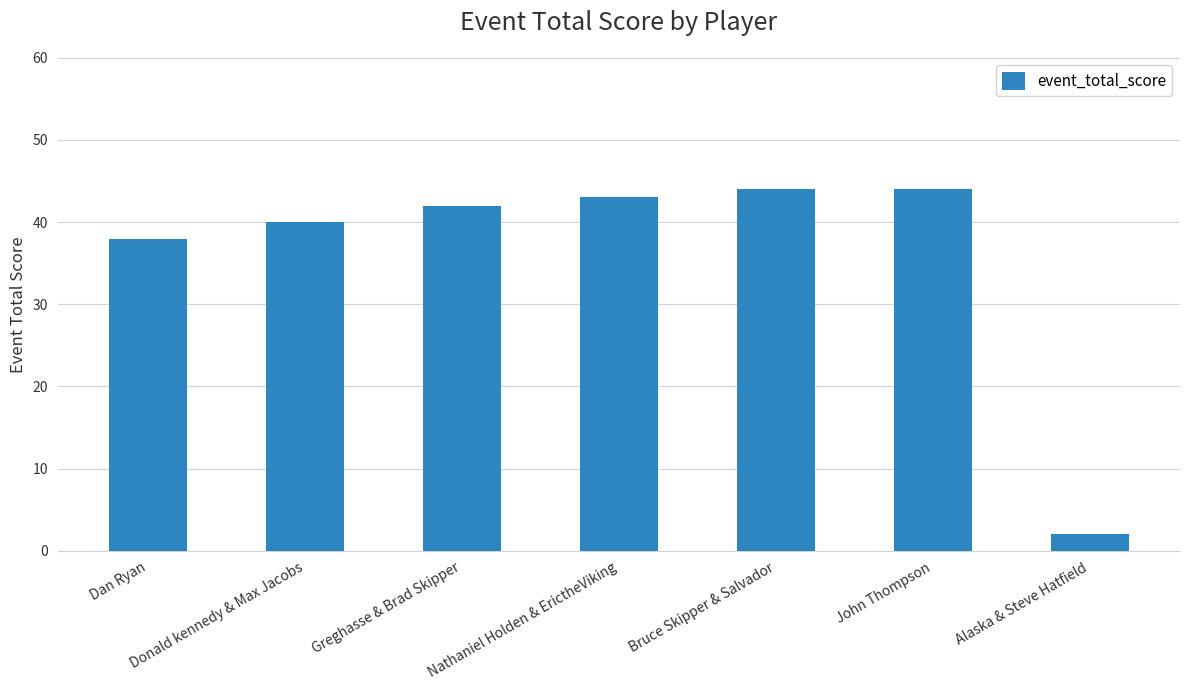

True or false: the data shows 44 at John Thompson.

True